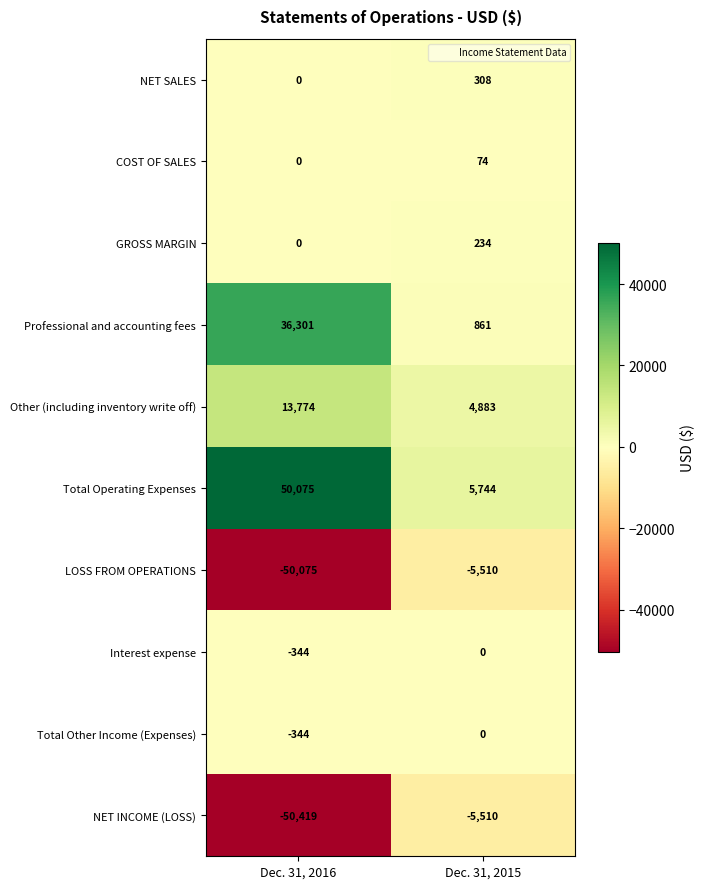

What is the approximate value of COST OF SALES at Dec. 31, 2015?

74